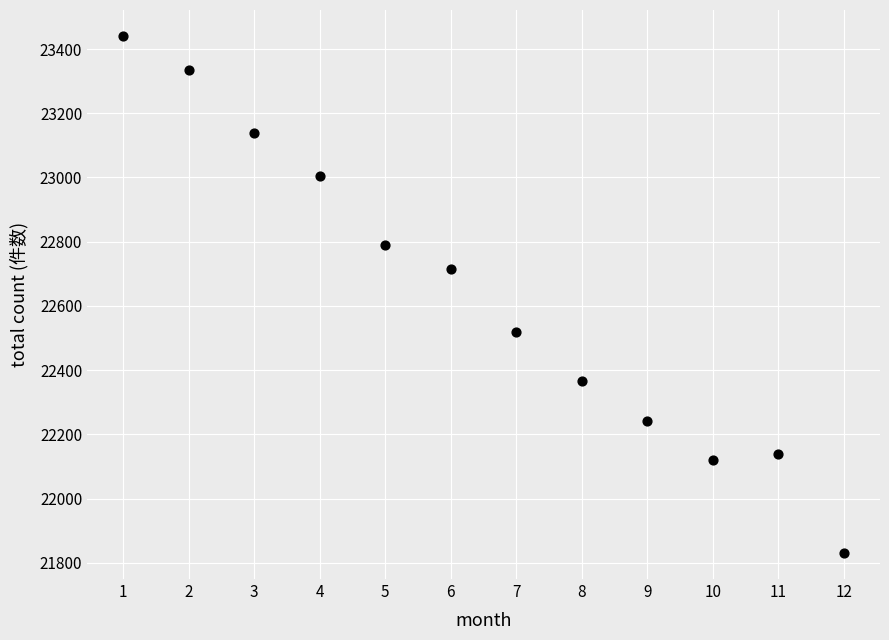

What Y value in the scatter plot is closest to 22635?

22715